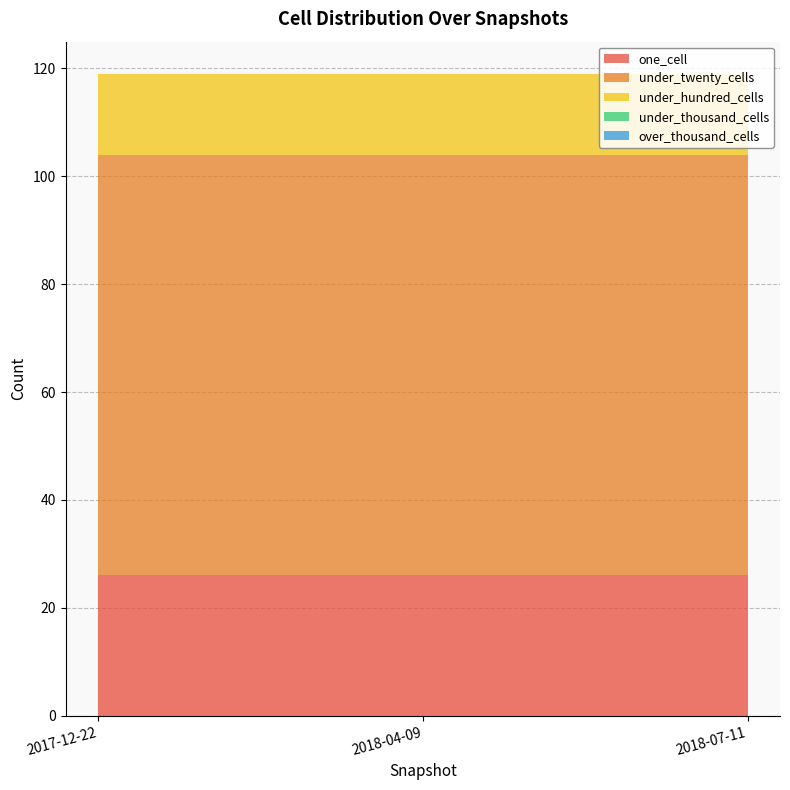

Reading left to right, list all the values displayed in this chart.

one_cell: 2017-12-22=26	2018-04-09=26	2018-07-11=26
under_twenty_cells: 2017-12-22=78	2018-04-09=78	2018-07-11=78
under_hundred_cells: 2017-12-22=15	2018-04-09=15	2018-07-11=15
under_thousand_cells: 2017-12-22=0	2018-04-09=0	2018-07-11=0
over_thousand_cells: 2017-12-22=0	2018-04-09=0	2018-07-11=0